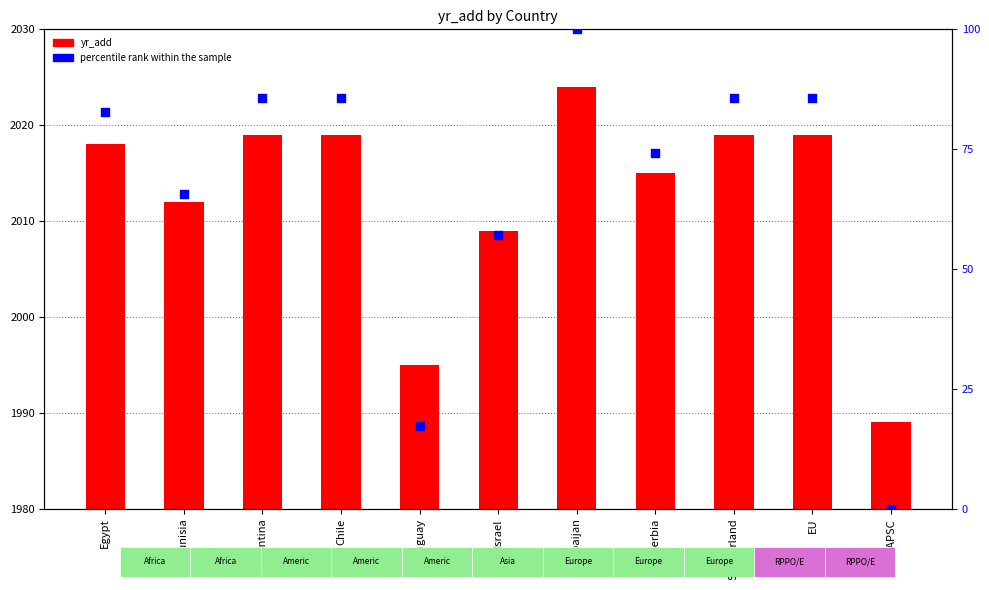

At how many categories does at least one series exceed 769?

11